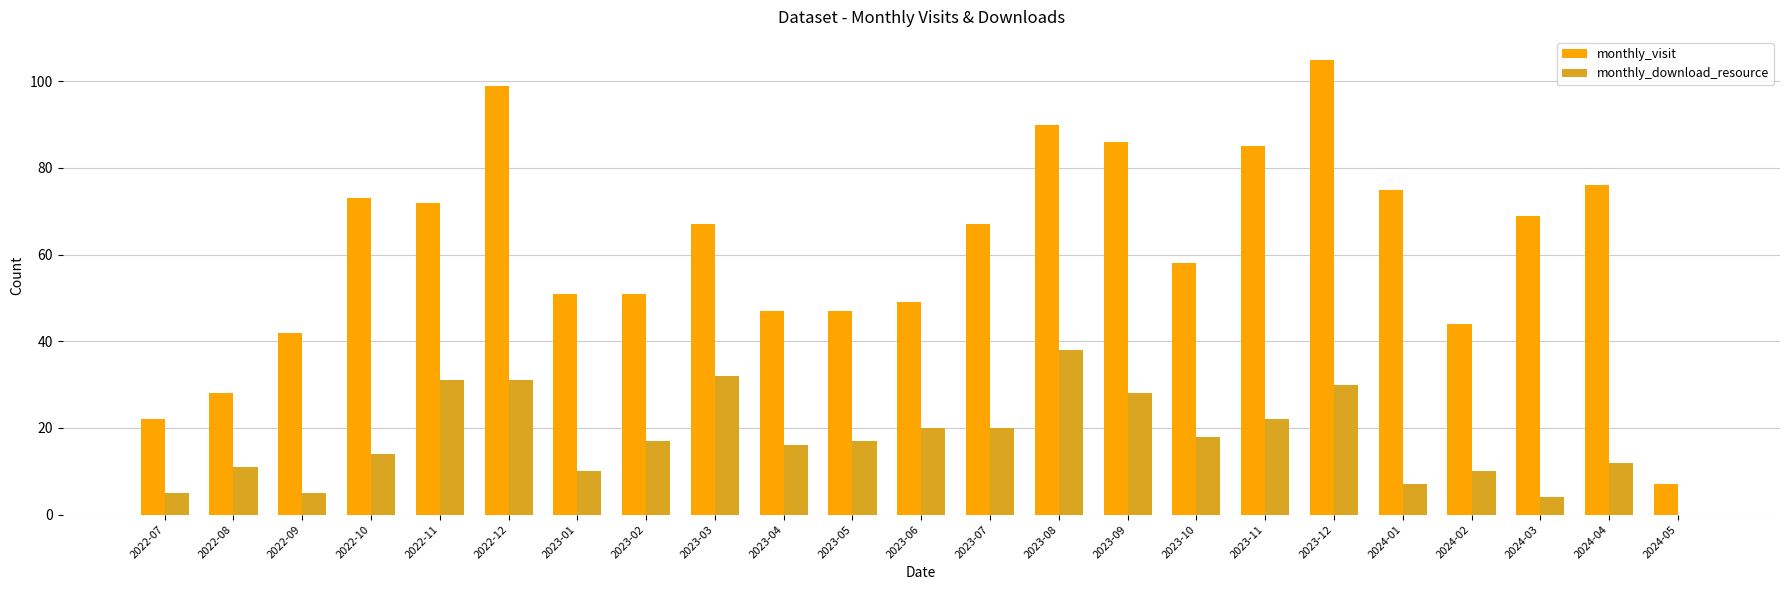

Which series changed the most between 2024-04 and 2024-05?

monthly_visit